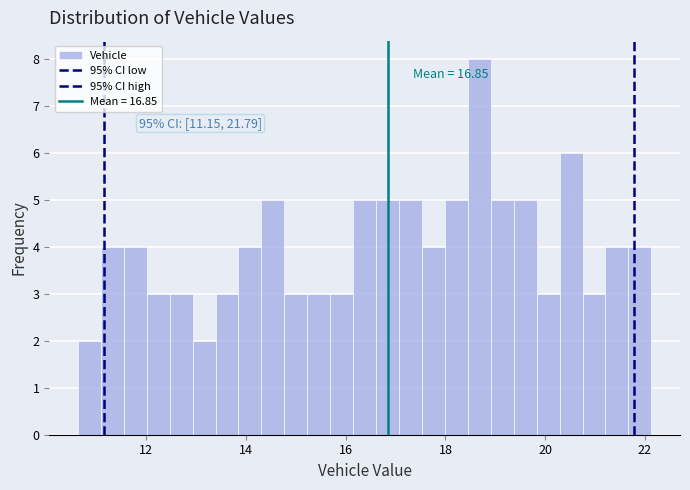

Around what value on the x-axis is the tallest bar? Give the approximate position of its centre, as read against the axis.

18.6